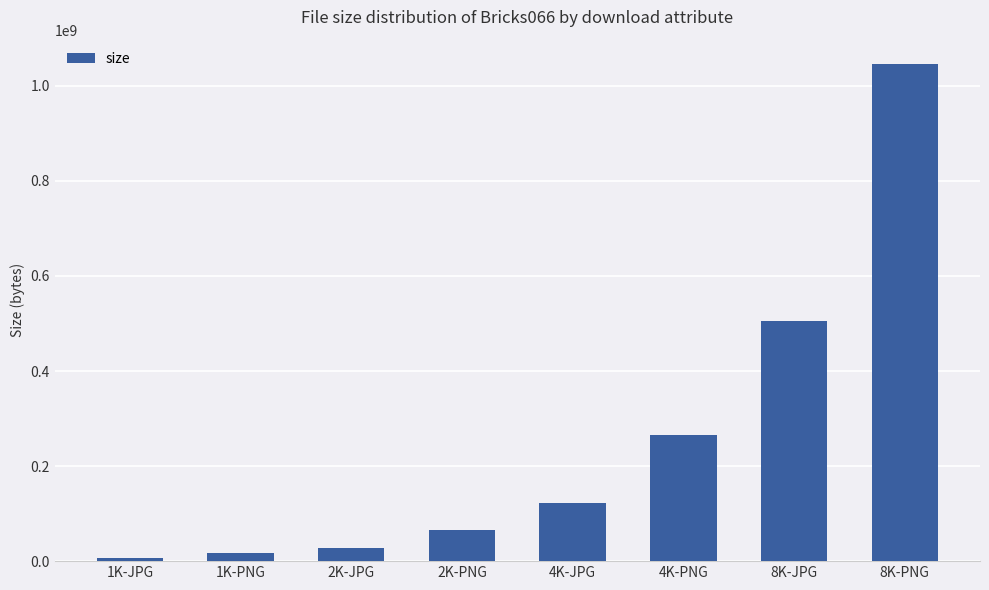

Where is the data nearest to the value 526020595?

8K-JPG